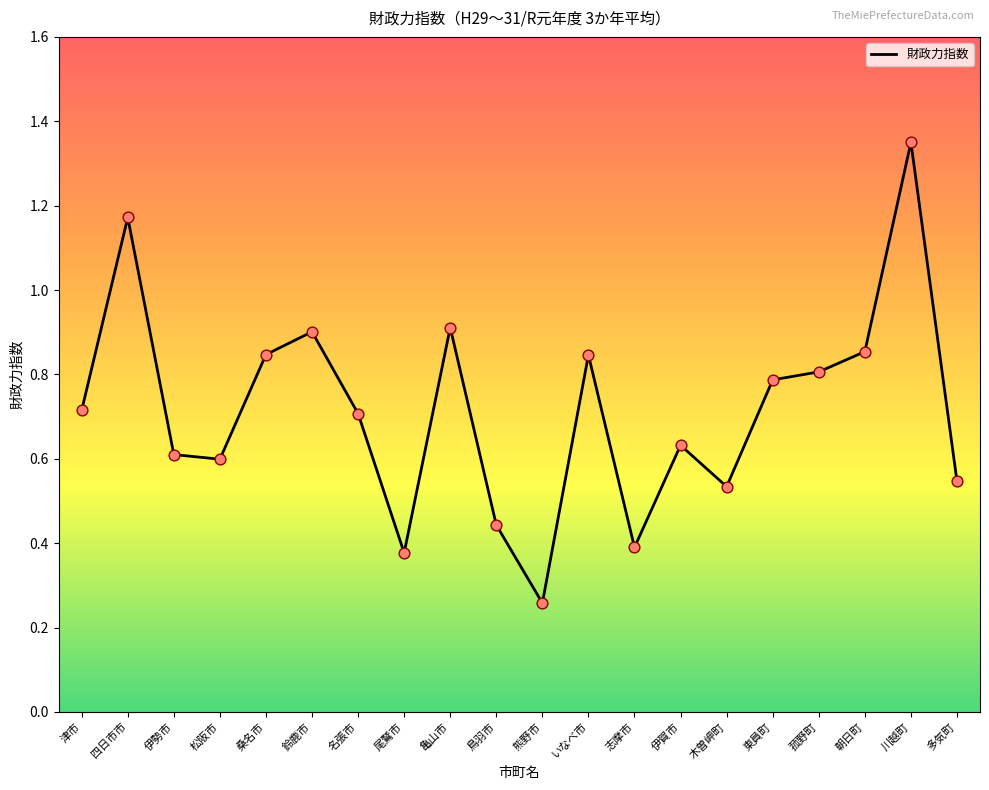

Between 尾鷲市 and 朝日町, which is larger?

朝日町